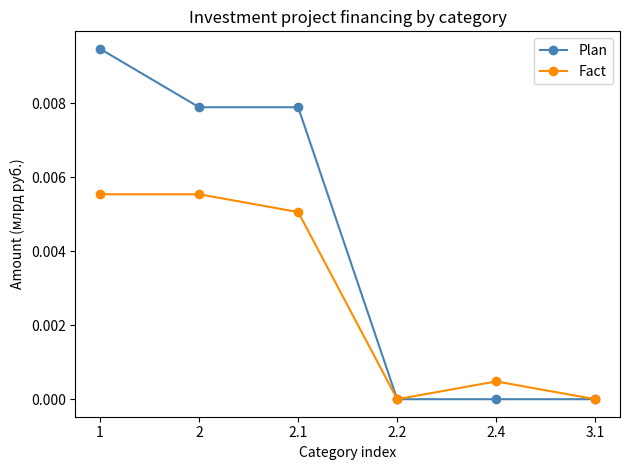

Count the number of data series in this chart.

2